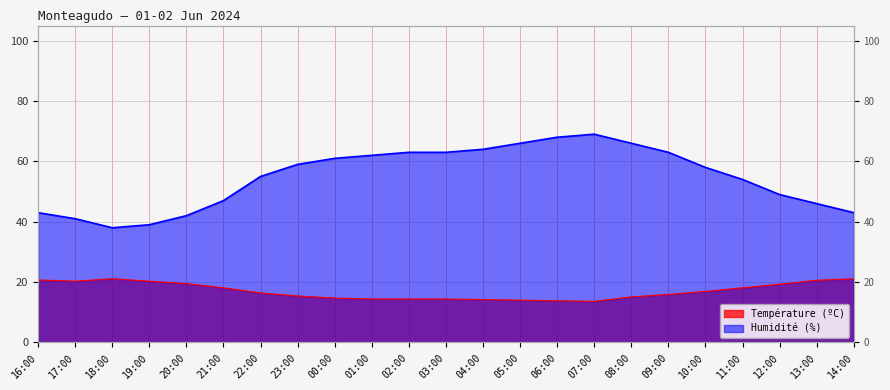

What is the label of the 9th point from the left?

00:00